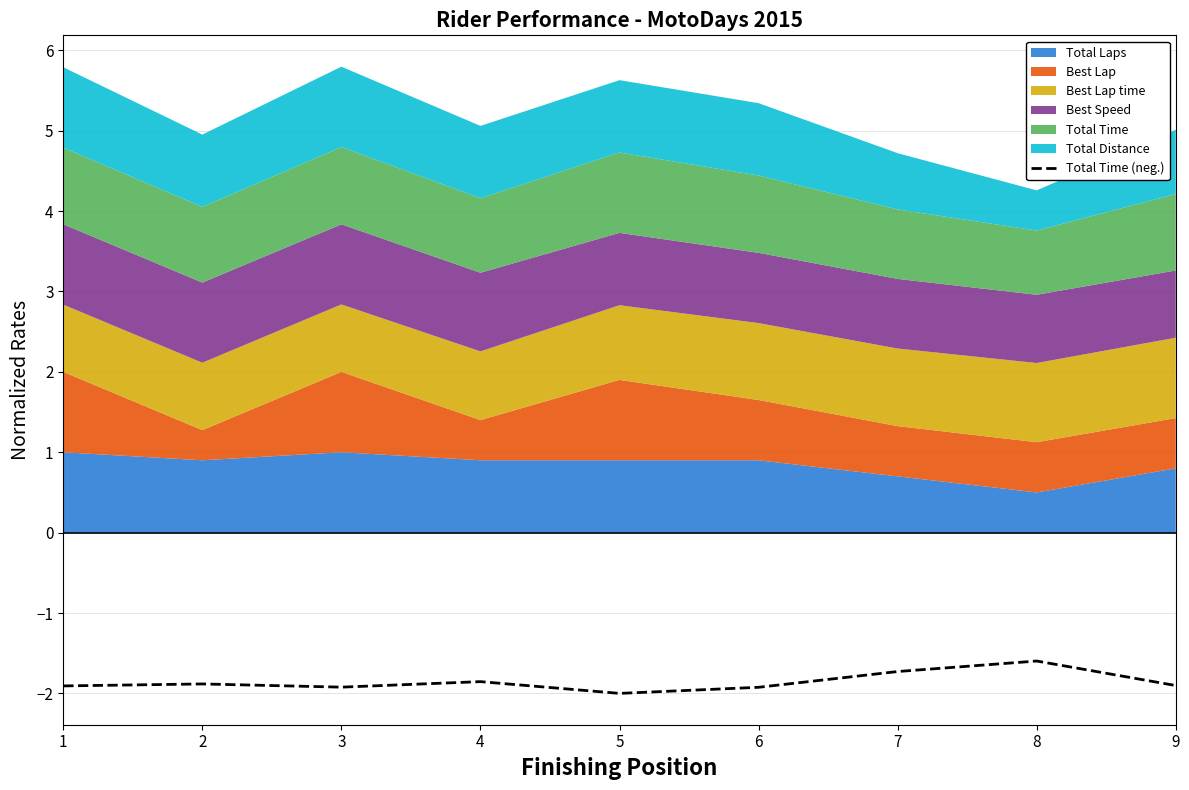

Read the value at 8.

-1.6